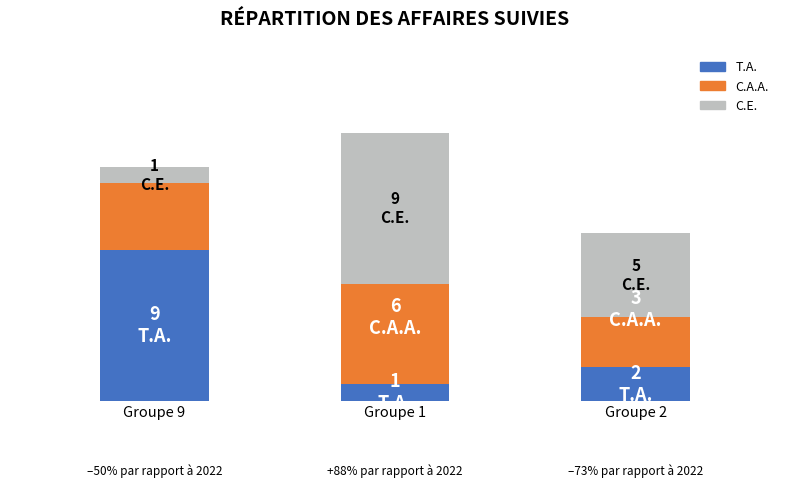

What are all the series names shown in the legend?

T.A., C.A.A., C.E.